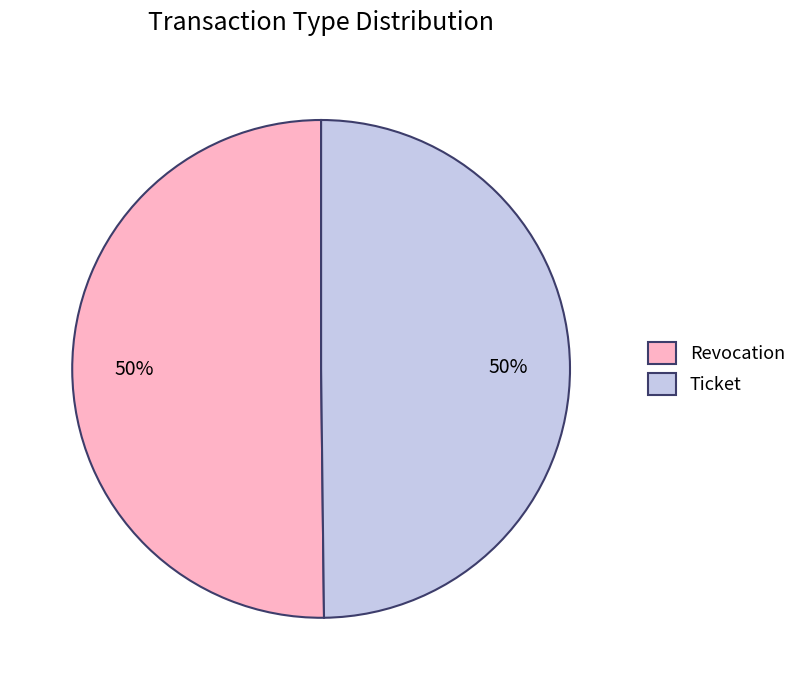

Is the sum of Ticket and Revocation greater than half?

Yes